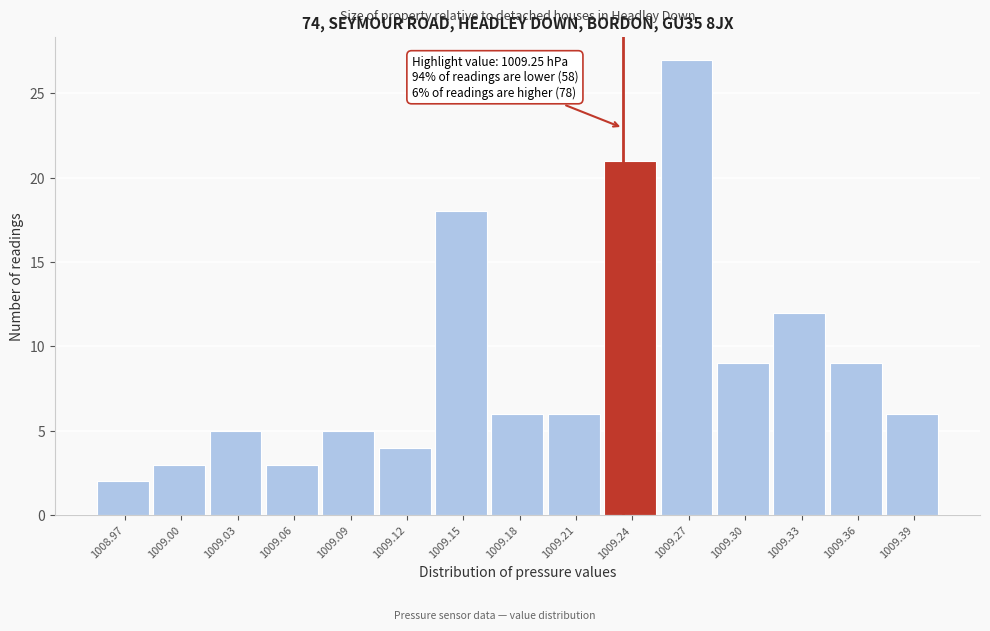

Reading right to left, extract all data points from this chart.

1009.39=6	1009.36=9	1009.33=12	1009.30=9	1009.27=27	1009.24=21	1009.21=6	1009.18=6	1009.15=18	1009.12=4	1009.09=5	1009.06=3	1009.03=5	1009.00=3	1008.97=2